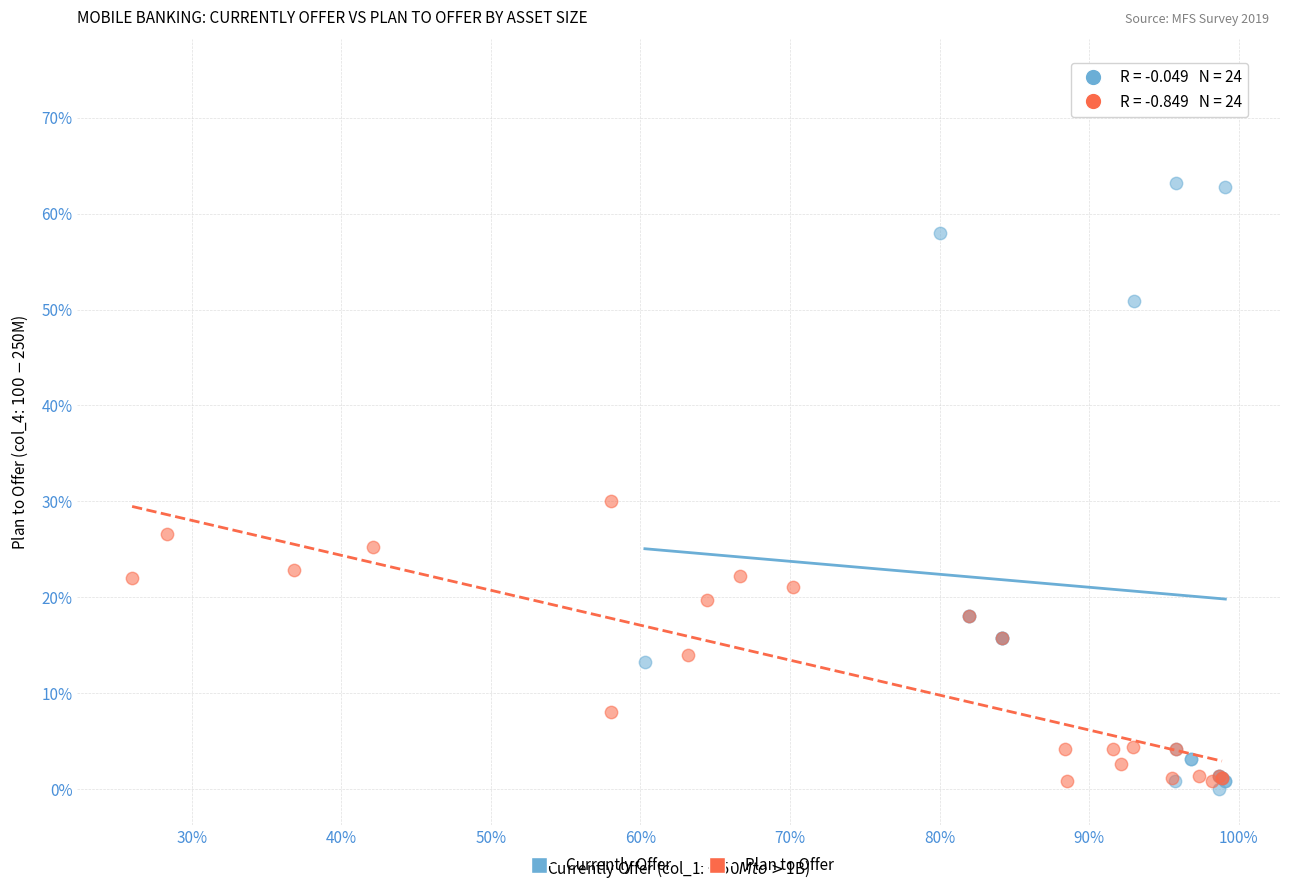

Which series has the widest spread of Y values?

Currently Offer